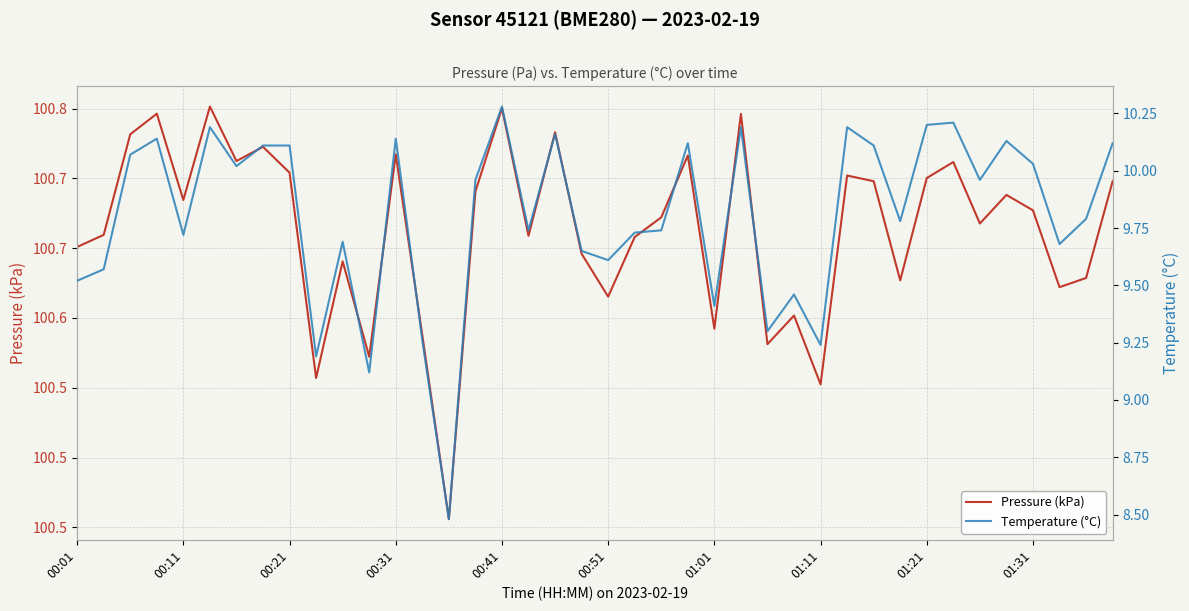

True or false: Pressure (kPa) and Temperature (°C) cross at least once.

False